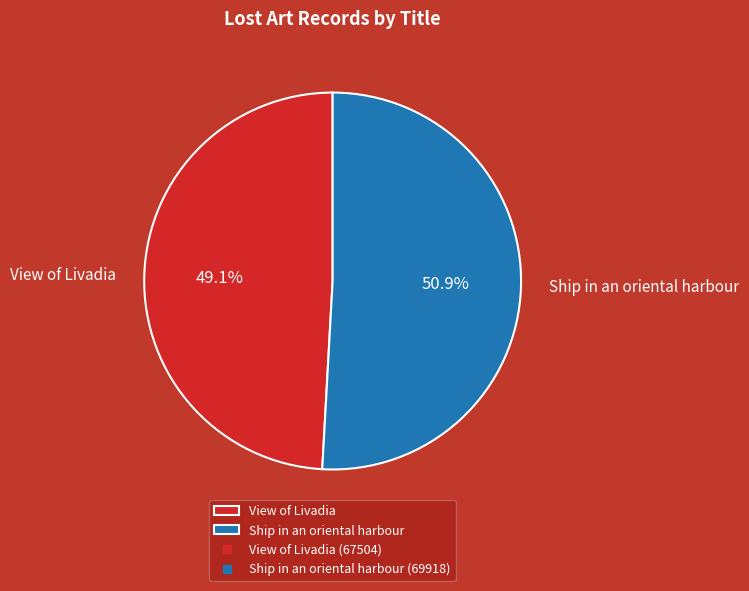

To the nearest percent, what percentage of the pie is Ship in an oriental harbour?

51%